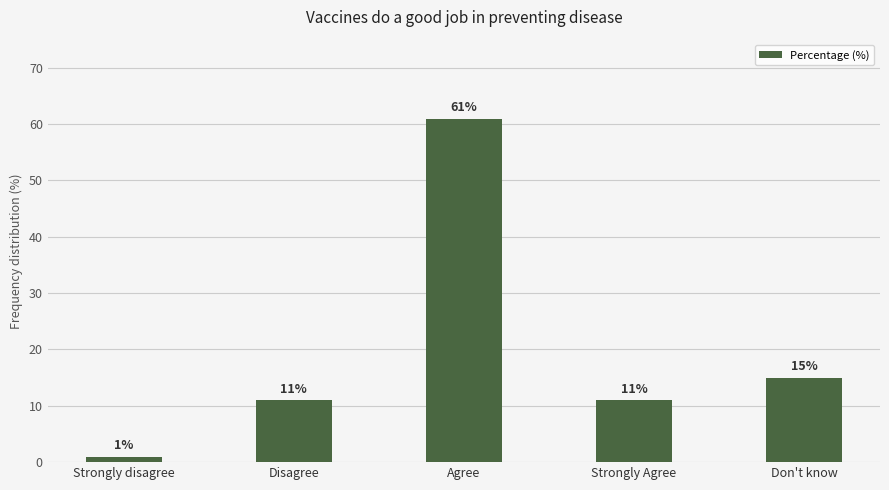

Count the number of data series in this chart.

1